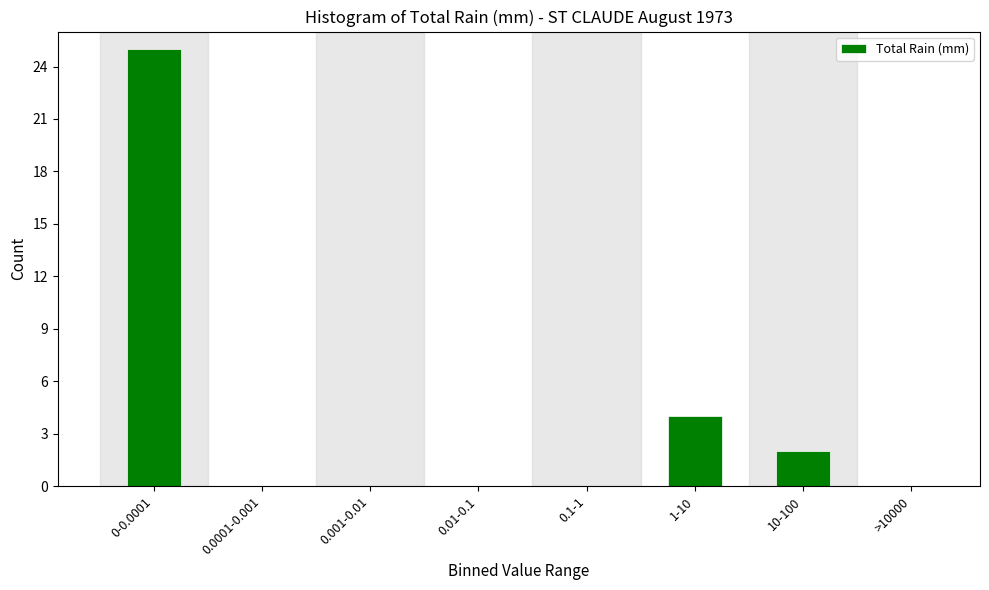

Reading left to right, what are all the values shown in this chart?

0-0.0001=25	0.0001-0.001=0	0.001-0.01=0	0.01-0.1=0	0.1-1=0	1-10=4	10-100=2	>10000=0